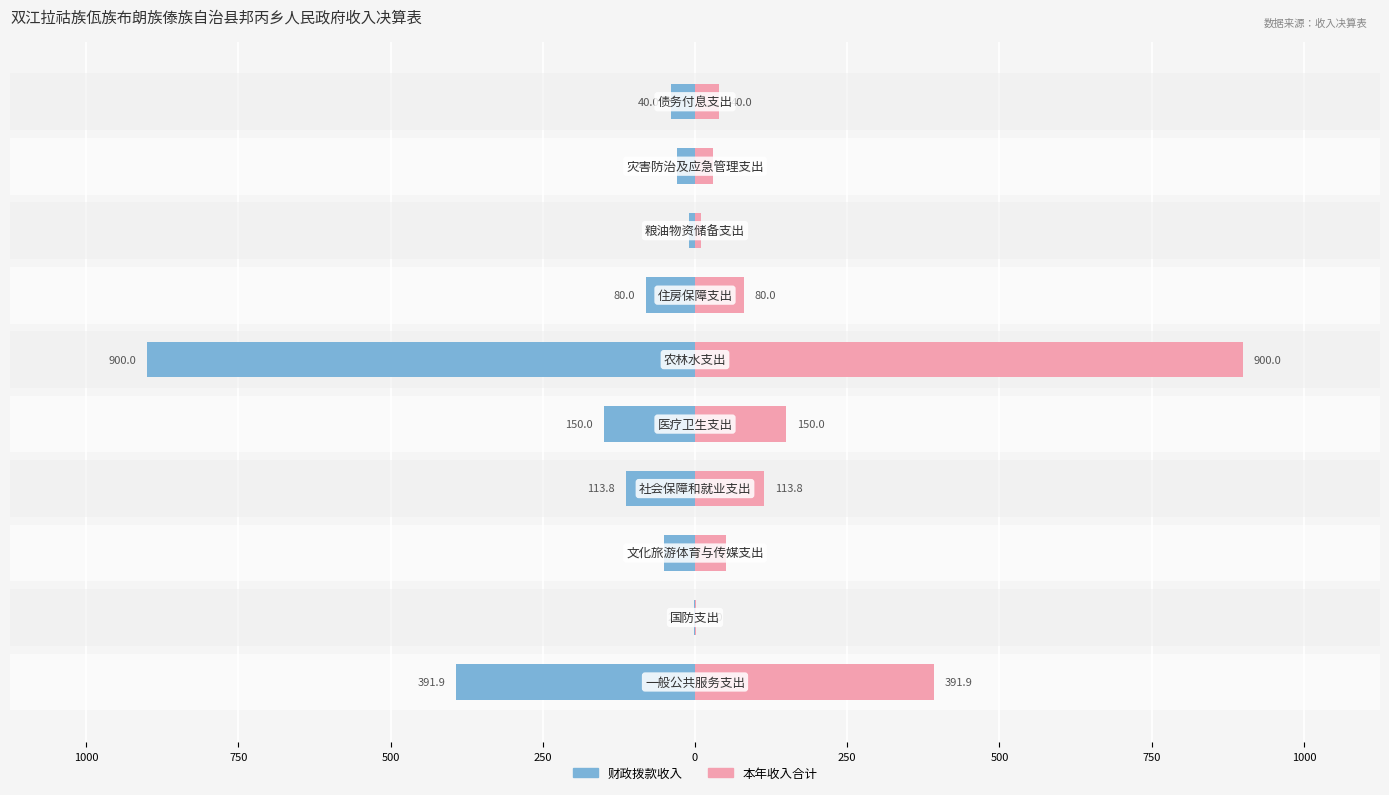

List the series in order of their peak value, lowest first.

财政拨款收入, 本年收入合计